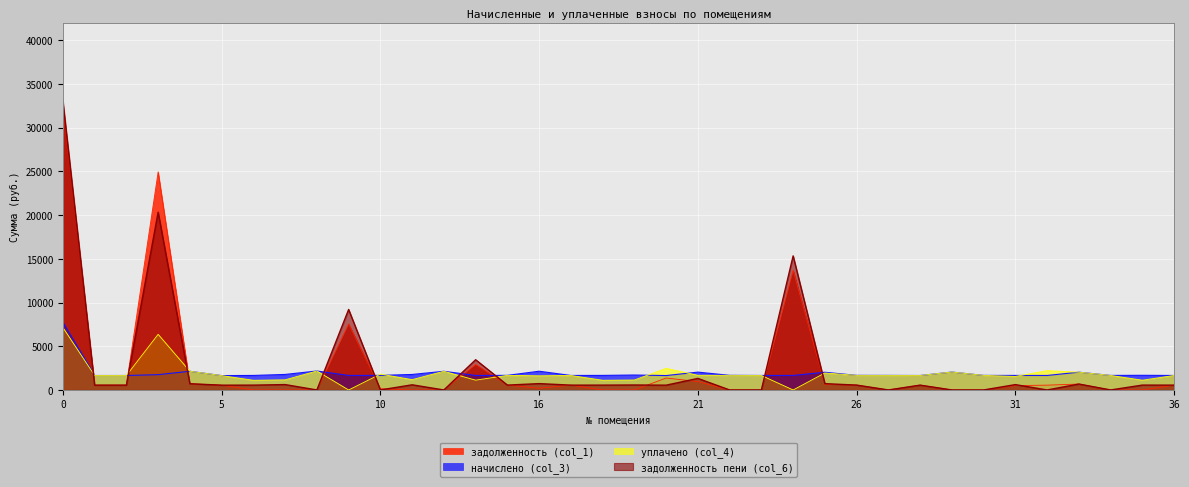

Does the chart display data point markers on the line(s)?

No